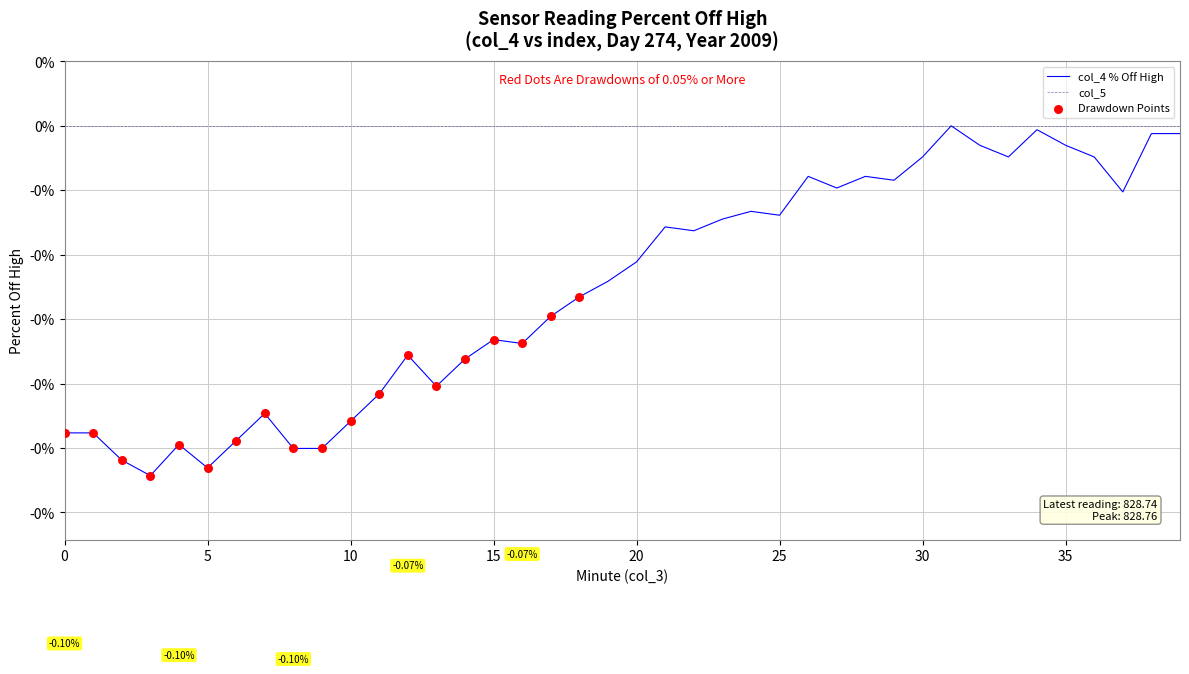

Does the chart have visible grid lines?

Yes